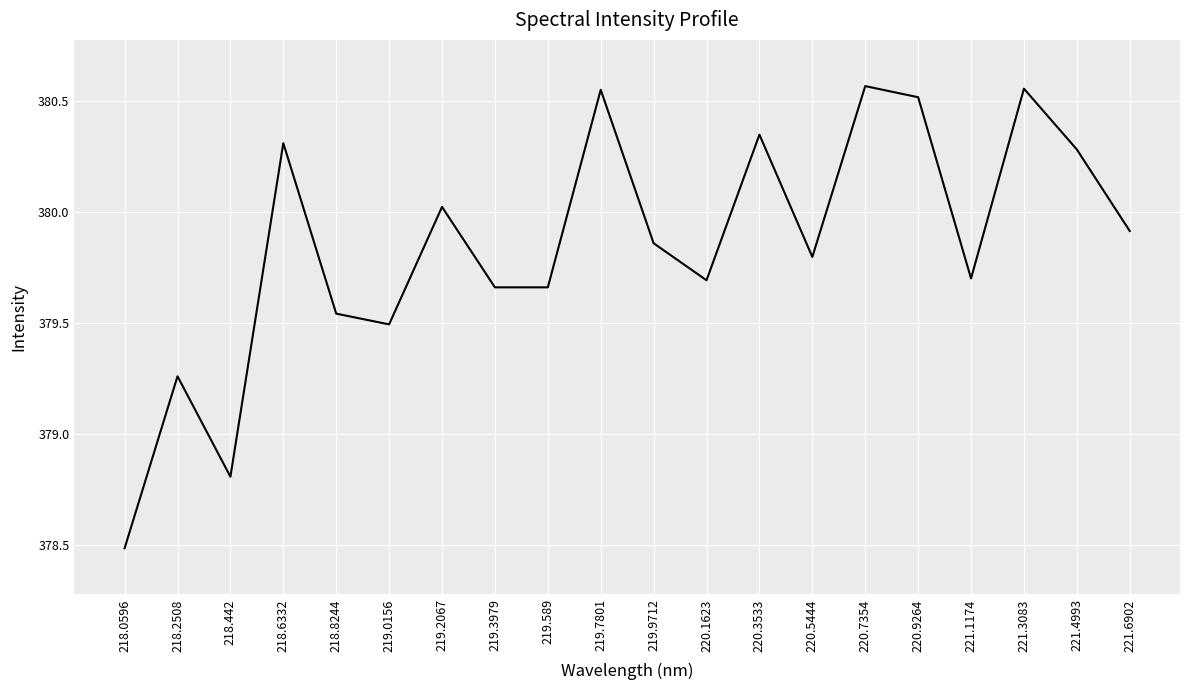

Read the value at 218.442.

378.8